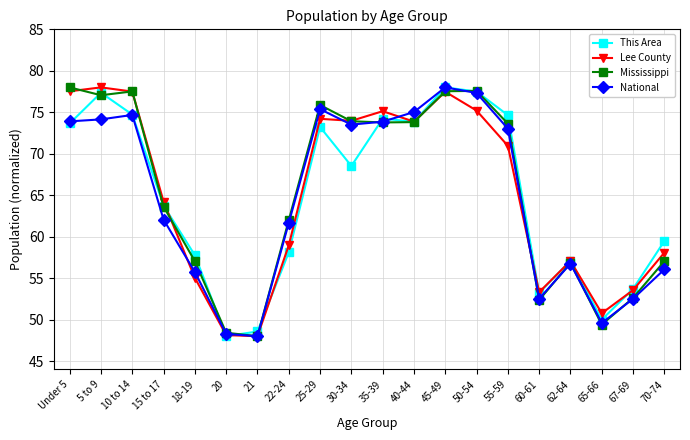

Does the chart display data point markers on the line(s)?

Yes